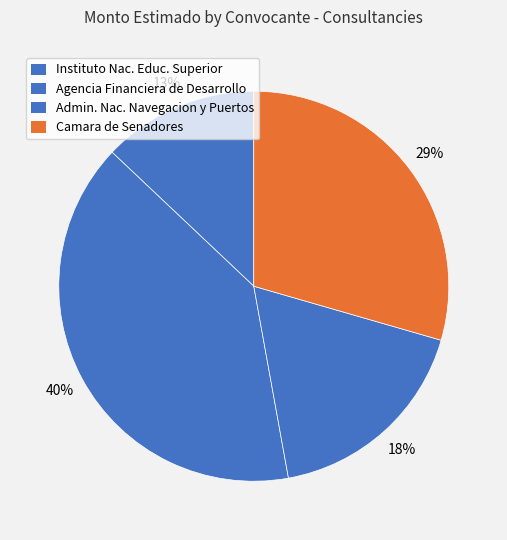

Count the number of slices in the pie.

4